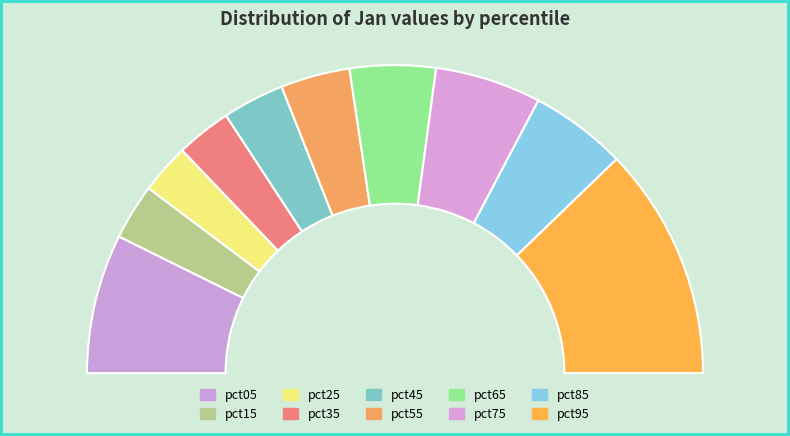

To the nearest percent, what percentage of the pie is pct45?

6%